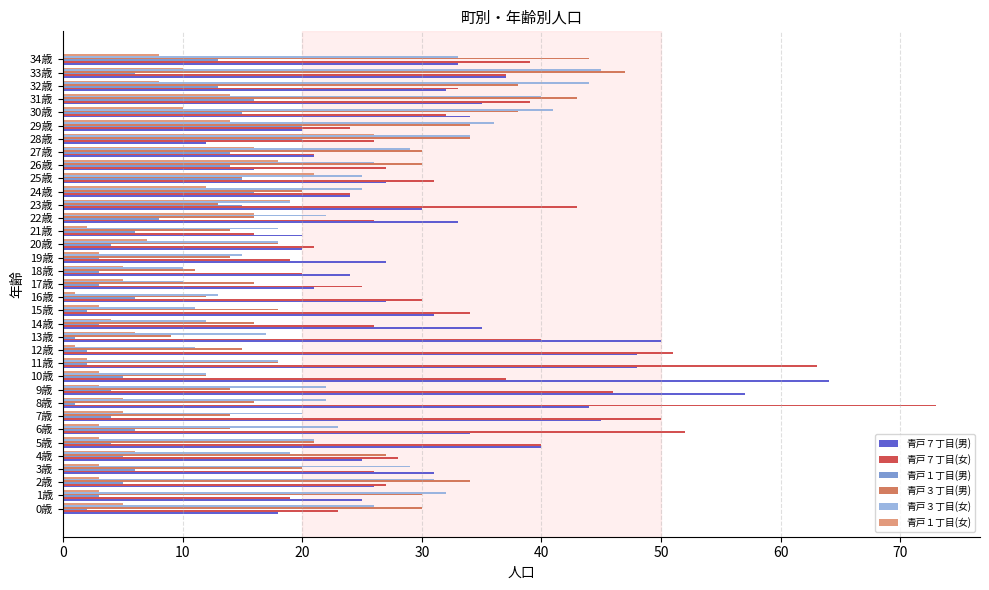

At how many categories does at least one series exceed 17?

35